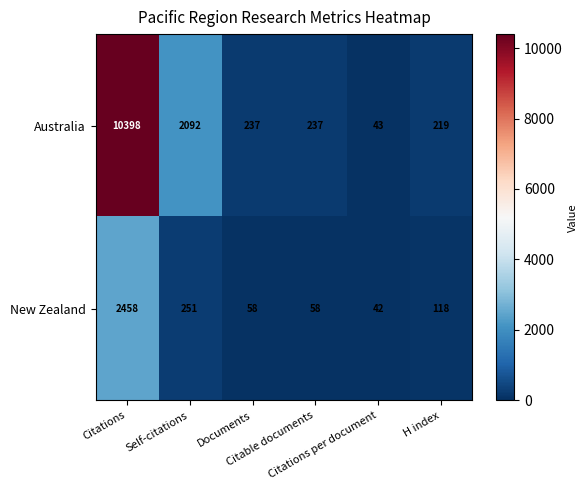

List the series in order of their overall mean, highest first.

Australia, New Zealand